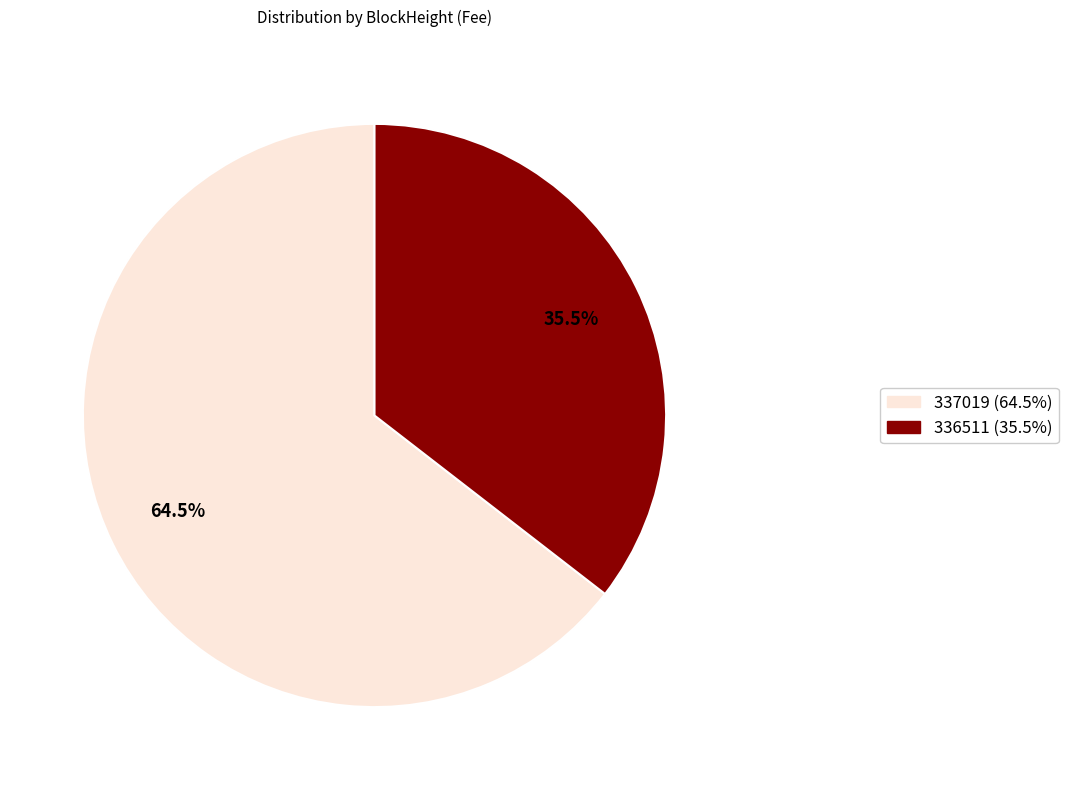

How many slices are in this pie chart?

2